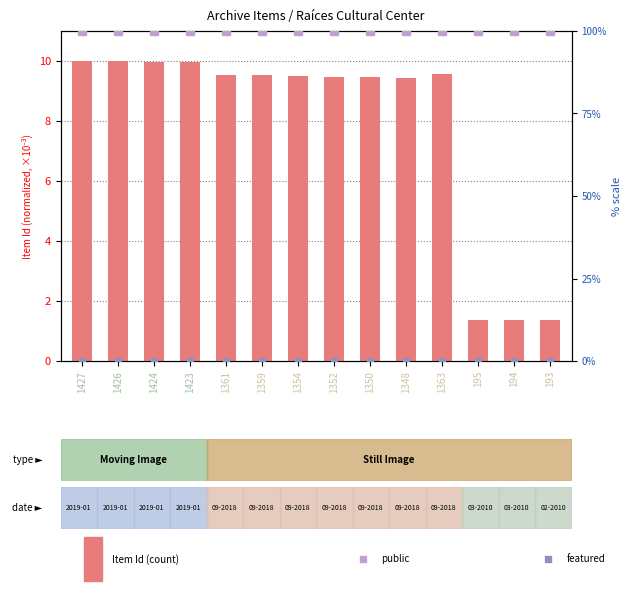

Is the value of Item Id at 193 greater than the value of public (normalized %) at 194?

No